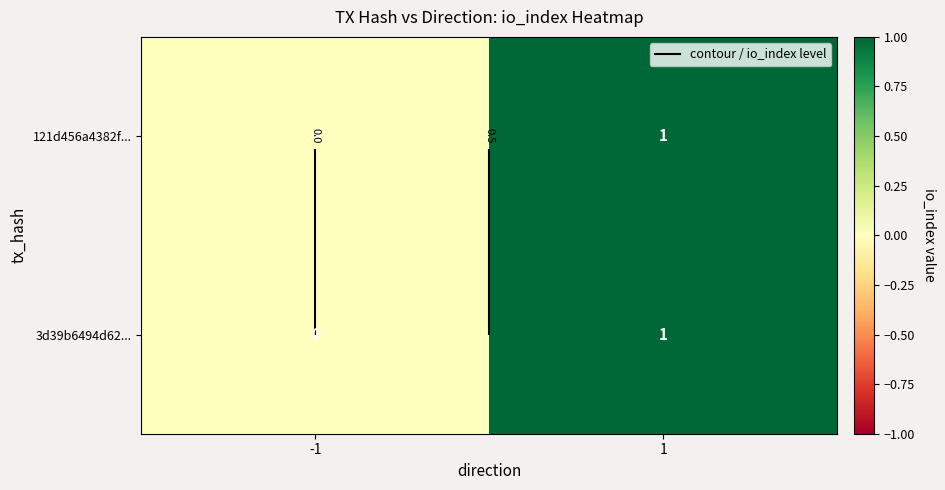

Which series has the largest range (max minus min)?

121d456a4382f...